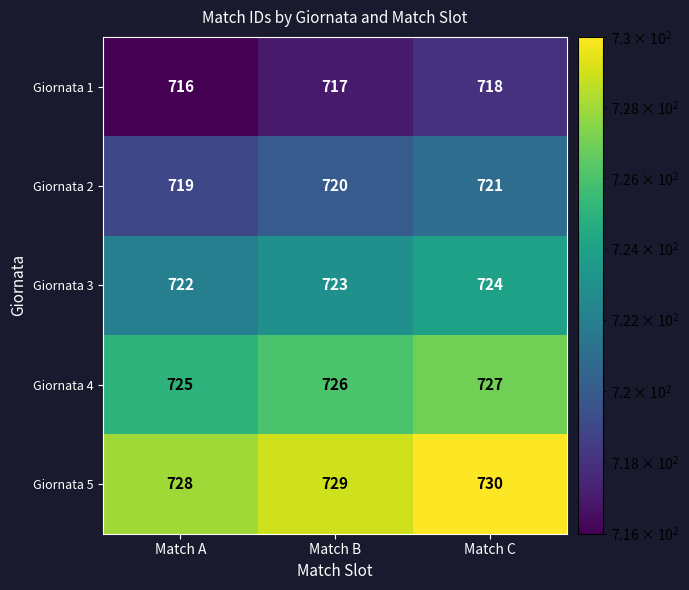

What is the difference between the highest and lowest values at Match C?

12